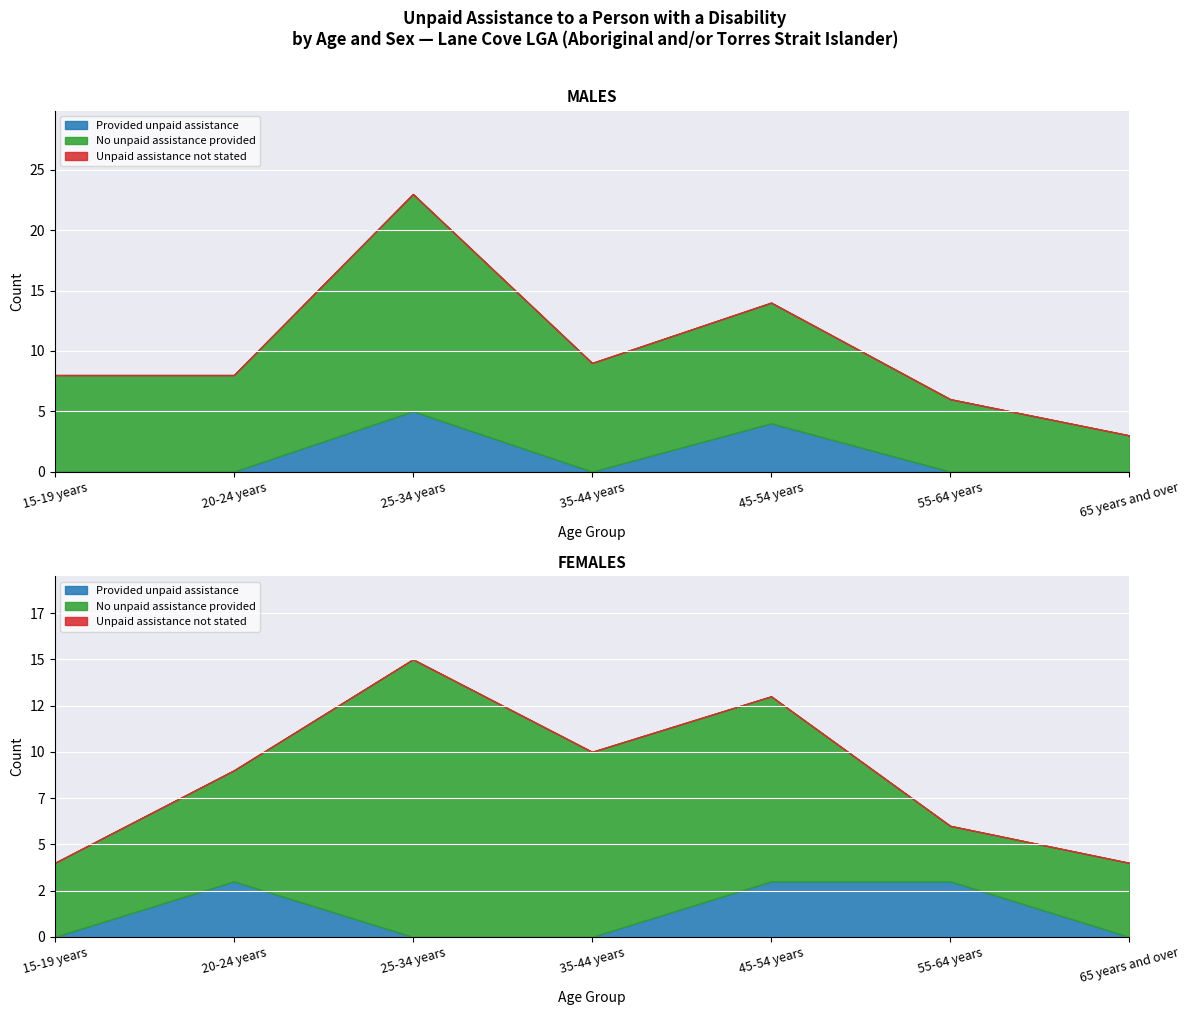

Rank the categories by Unpaid assistance not stated value from highest to lowest.

15-19 years, 20-24 years, 25-34 years, 35-44 years, 45-54 years, 55-64 years, 65 years and over